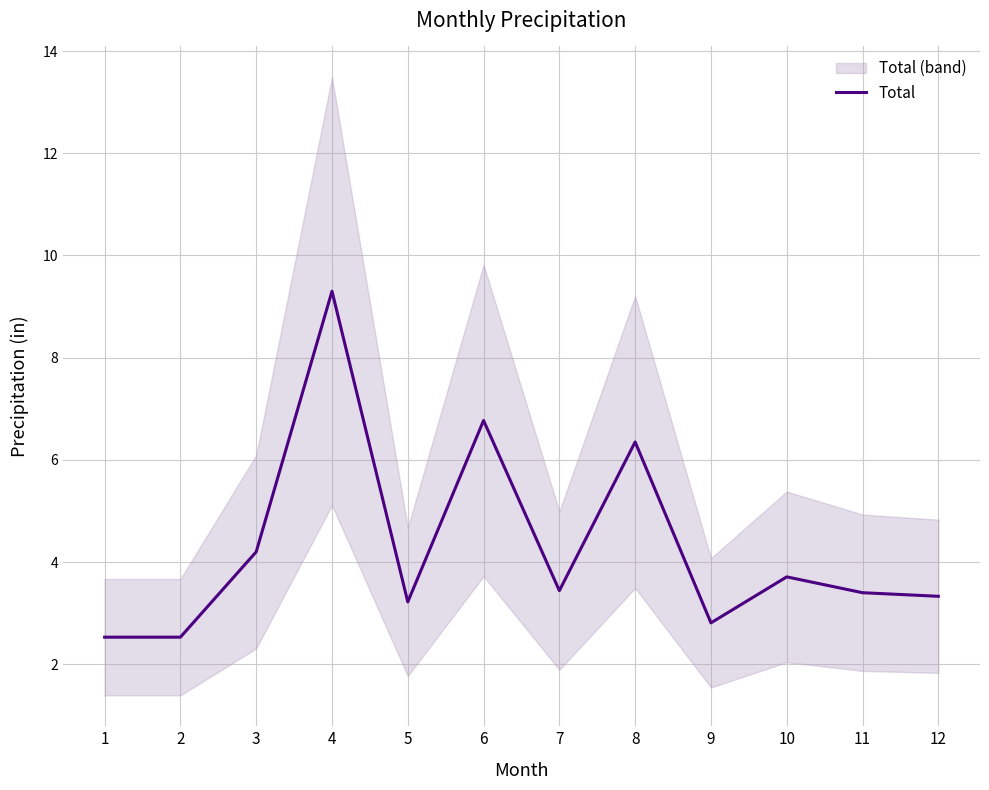

What is the average value?

4.3